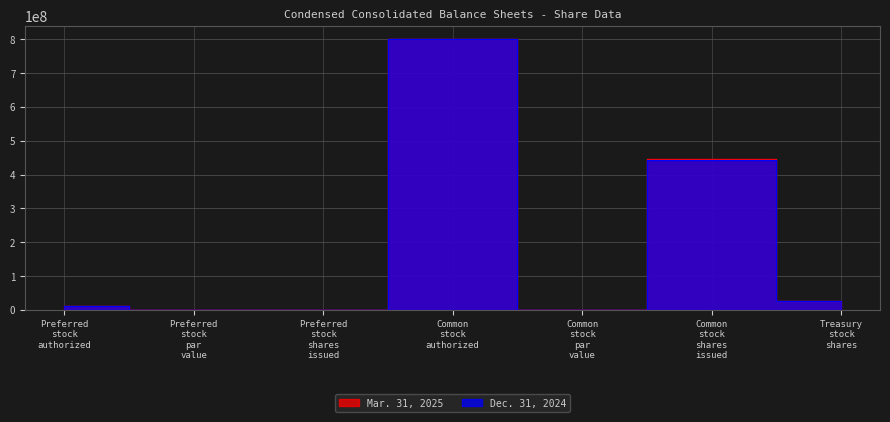

Reading right to left, what are all the values shown in this chart?

Mar. 31, 2025: 27000000	444700000	1	800000000	0	1	10000000
Dec. 31, 2024: 26200000	442300000	1	800000000	0	1	10000000